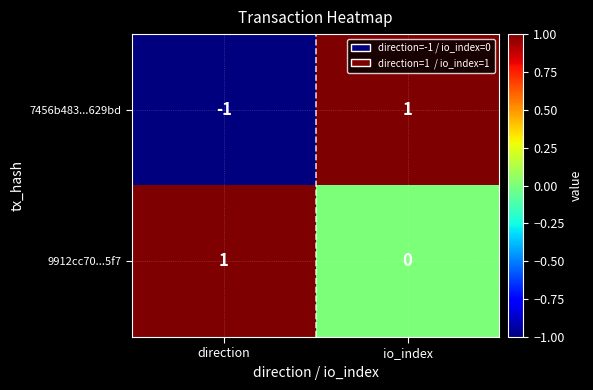

How many distinct data groups are displayed?

2